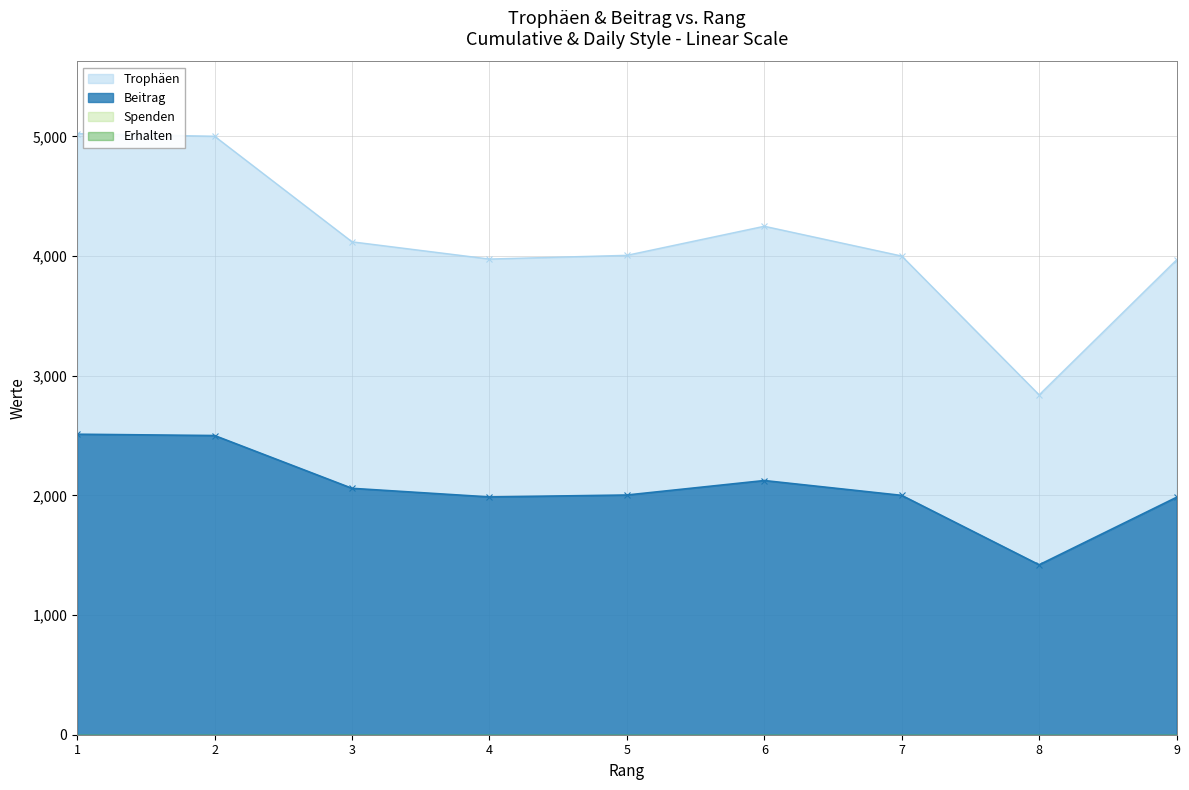

The Trophäen series shows 4000 at 7. True or false?

True